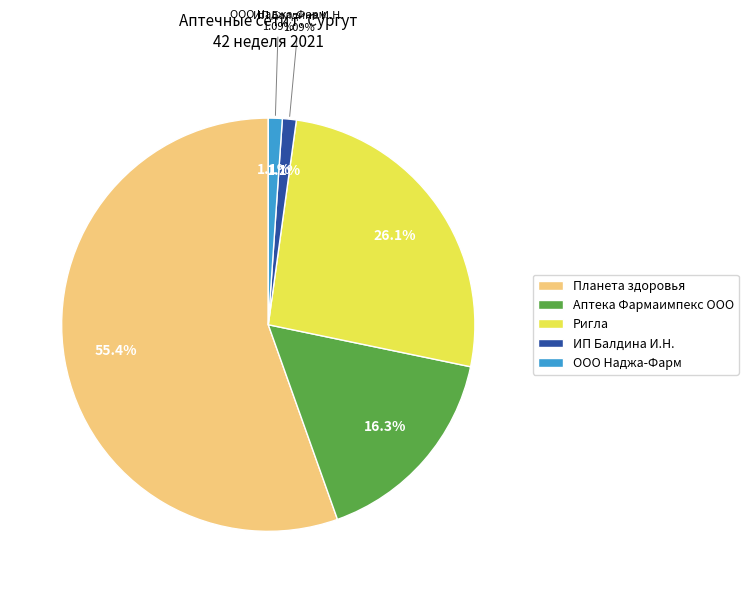

To the nearest percent, what is the combined percentage of ИП Балдина И.Н. and ООО Наджа-Фарм?

2%